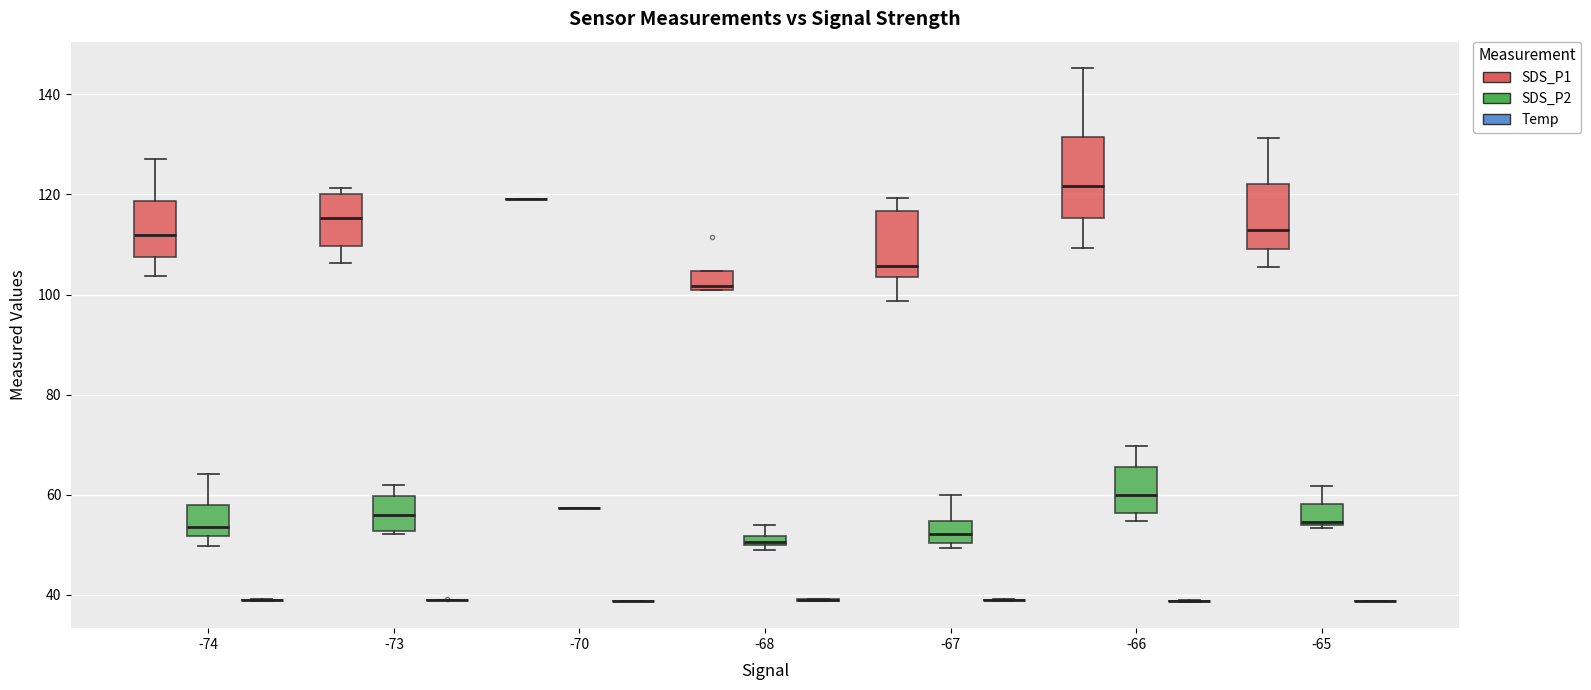

Comparing the boxes themselves (not the whiskers), which one is the tallest?

-66 (SDS_P1)